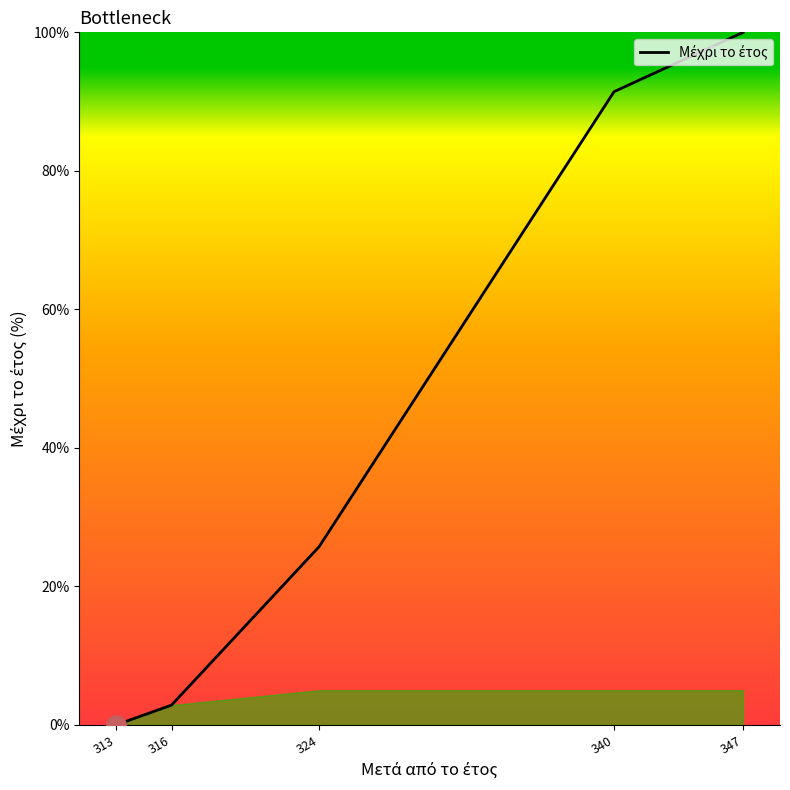

Read the value at 347.

100.0